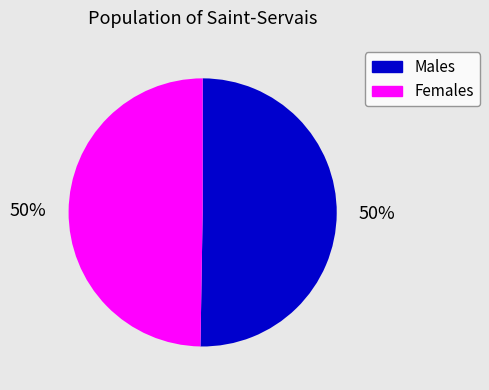

To the nearest percent, what percentage of the pie is Females?

50%